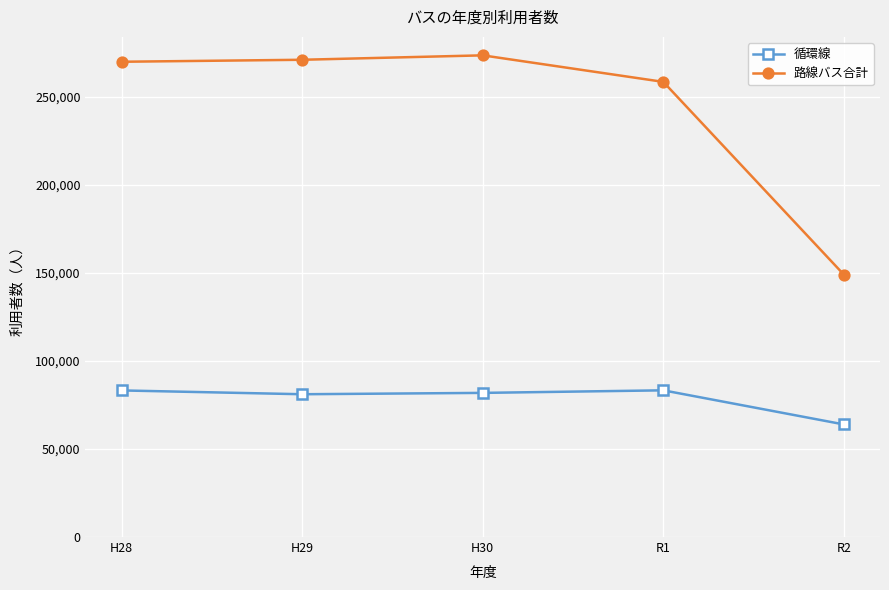

In 路線バス合計, how many points are higher than both neighbors (excluding endpoints)?

1